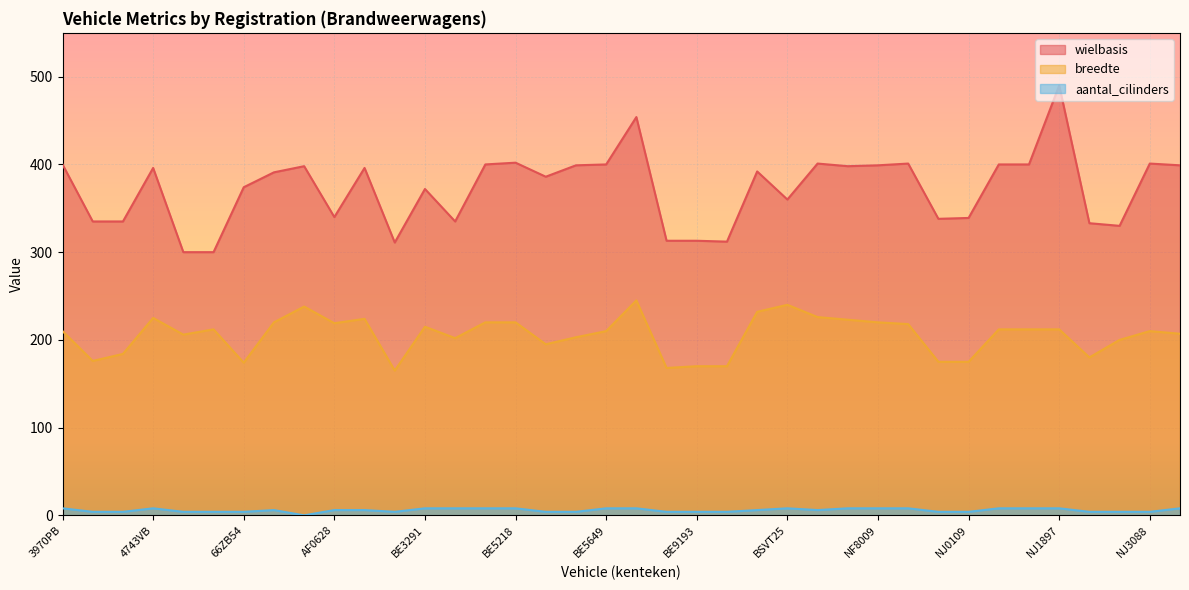

True or false: wielbasis and aantal_cilinders intersect in this chart.

False